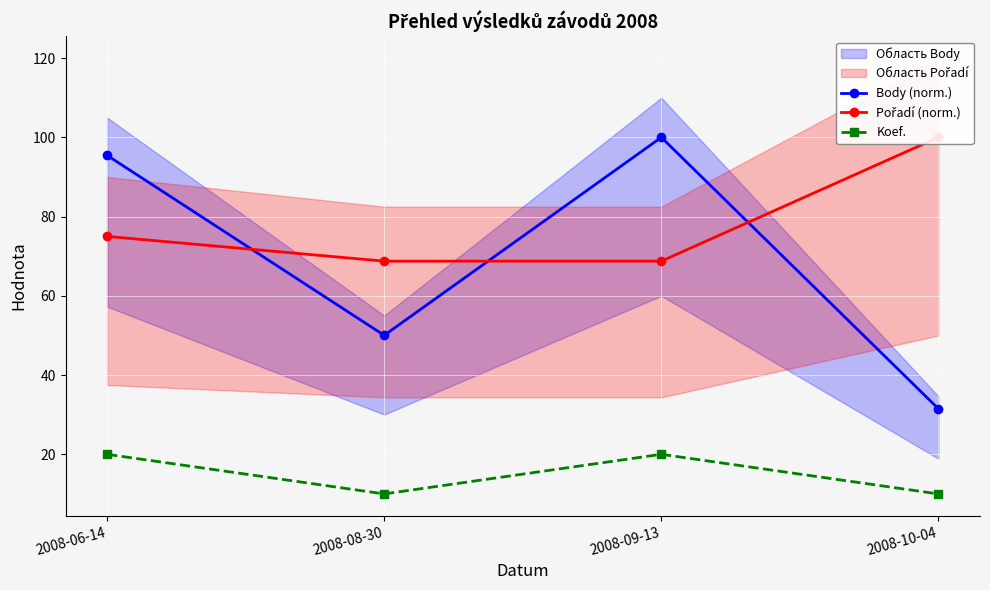

At how many categories does at least one series exceed 87?

3